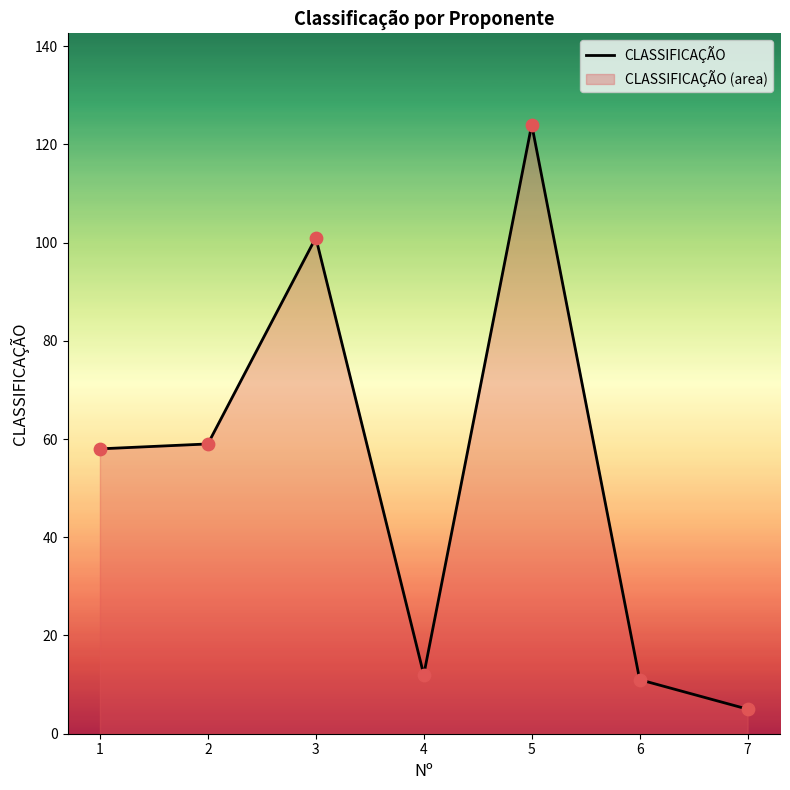

What is the change in value from 6 to 7?

-6